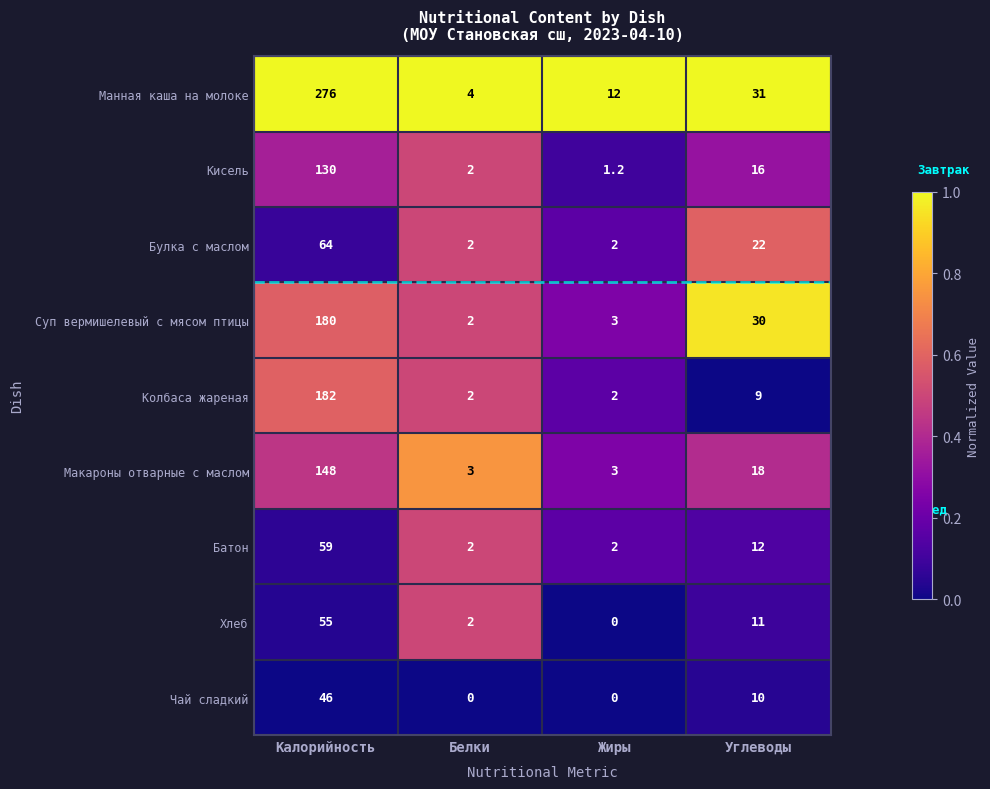

What is the minimum value for Колбаса жареная?

2.0